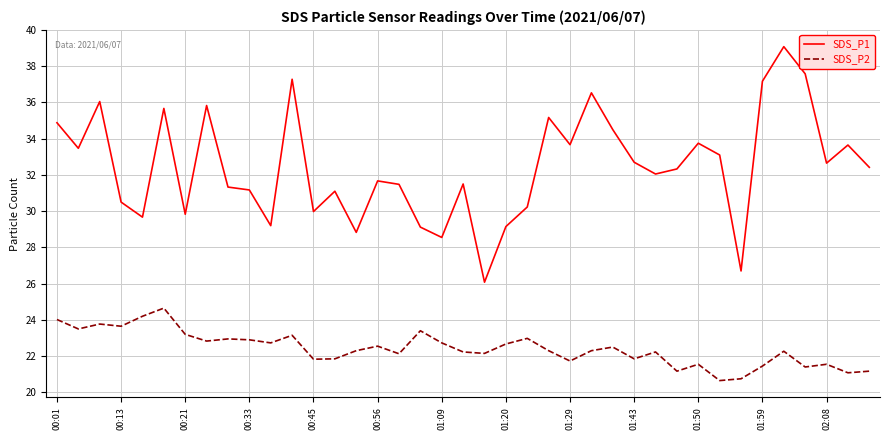

What is the maximum value shown in the chart?

39.1